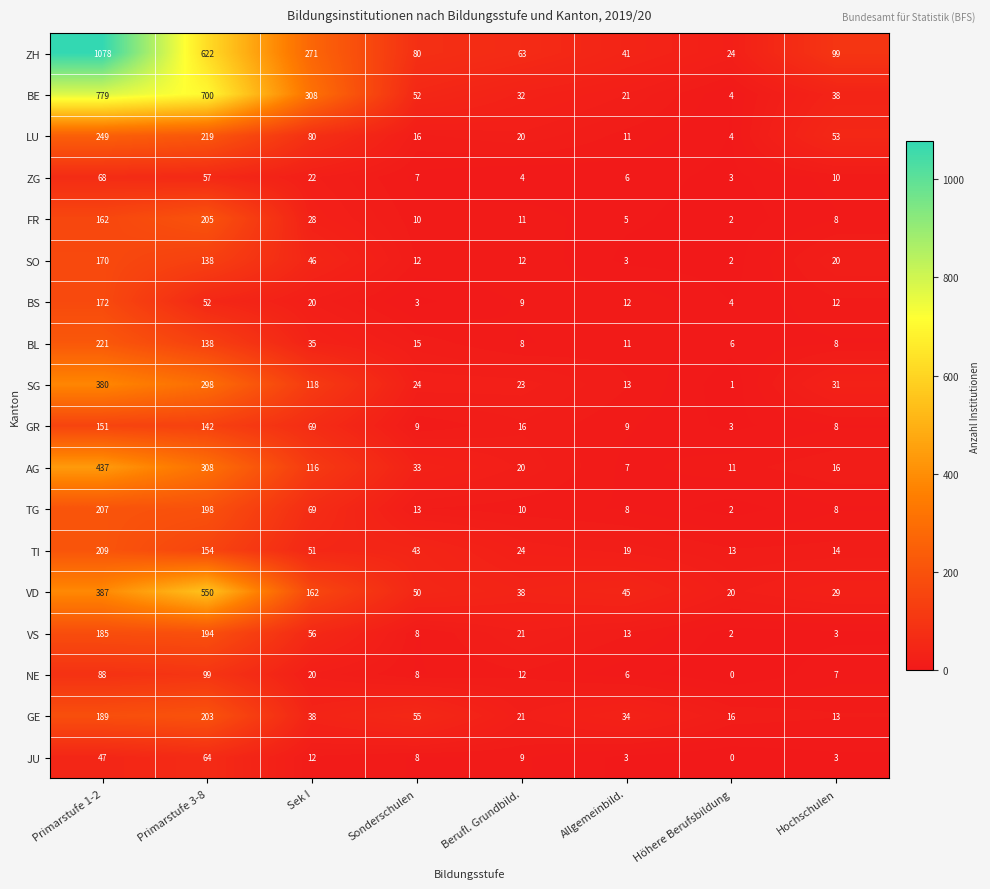

What value does the LU series have at Hochschulen, to the nearest 10?

50